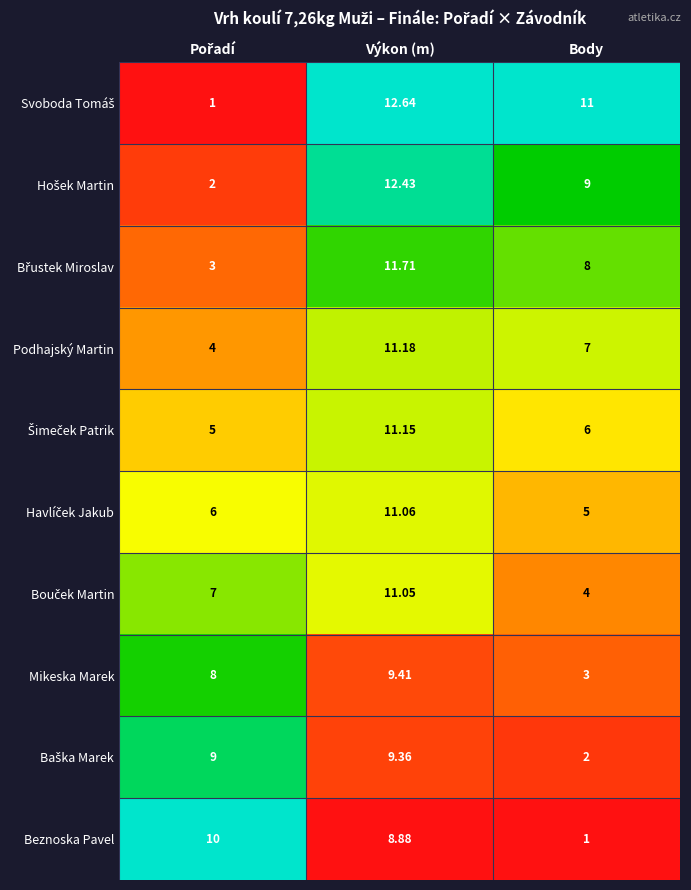

Which series changed the most between Výkon (m) and Body?

Beznoska Pavel